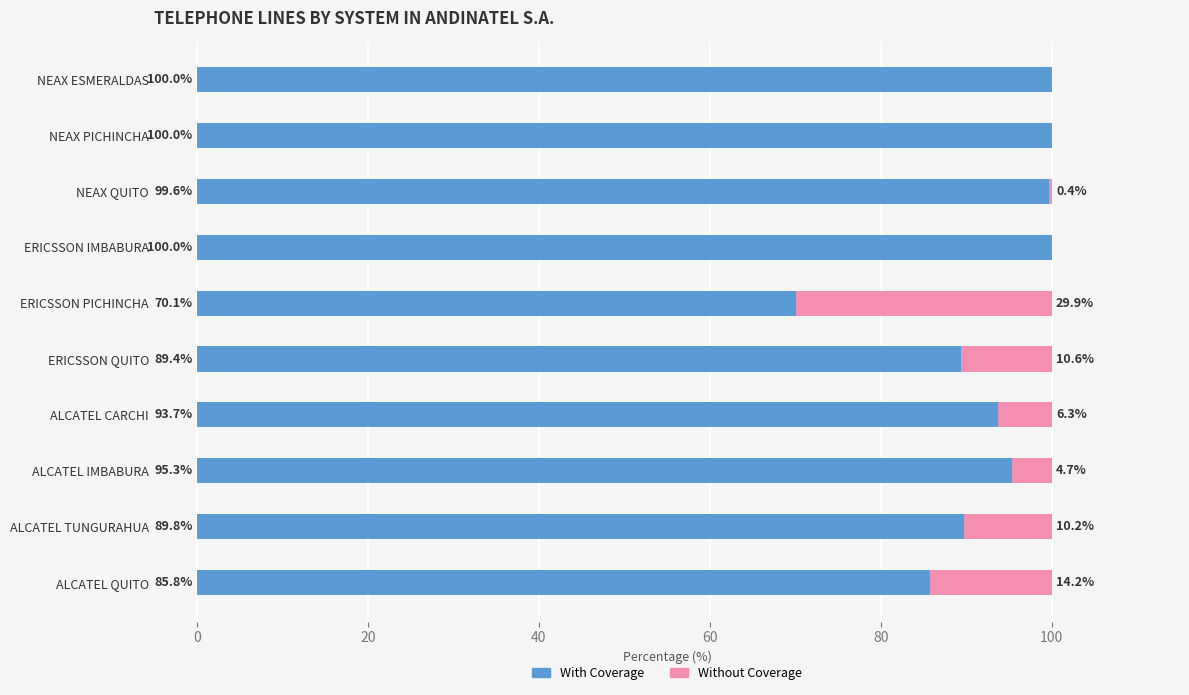

What value does the With Coverage series have at NEAX ESMERALDAS?

100.0